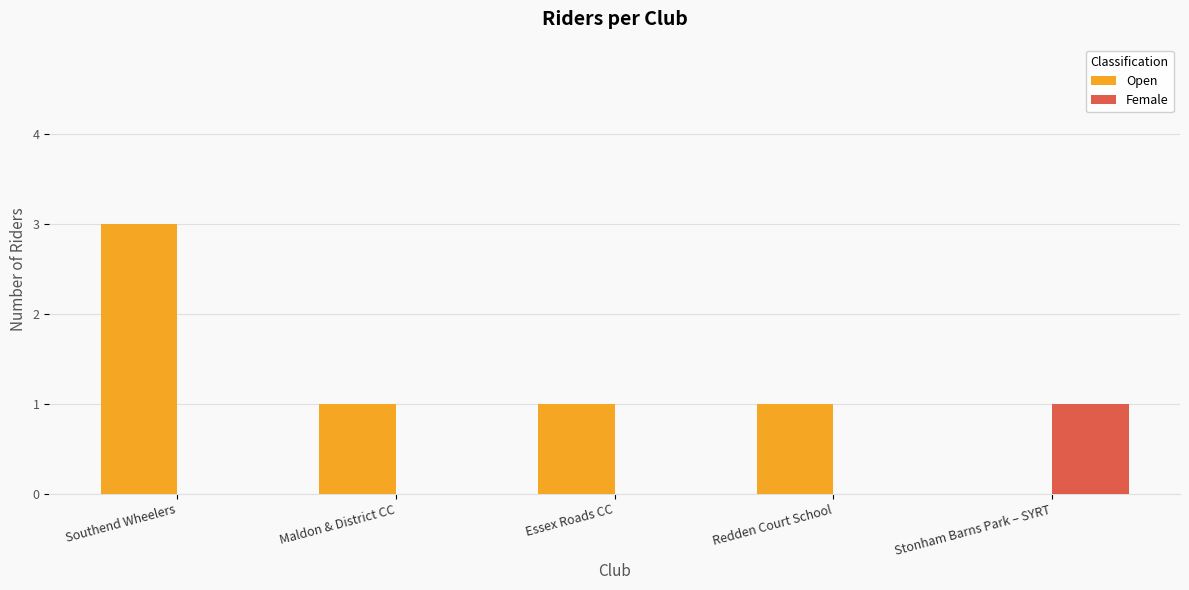

The Open series shows 1 at Essex Roads CC. True or false?

True